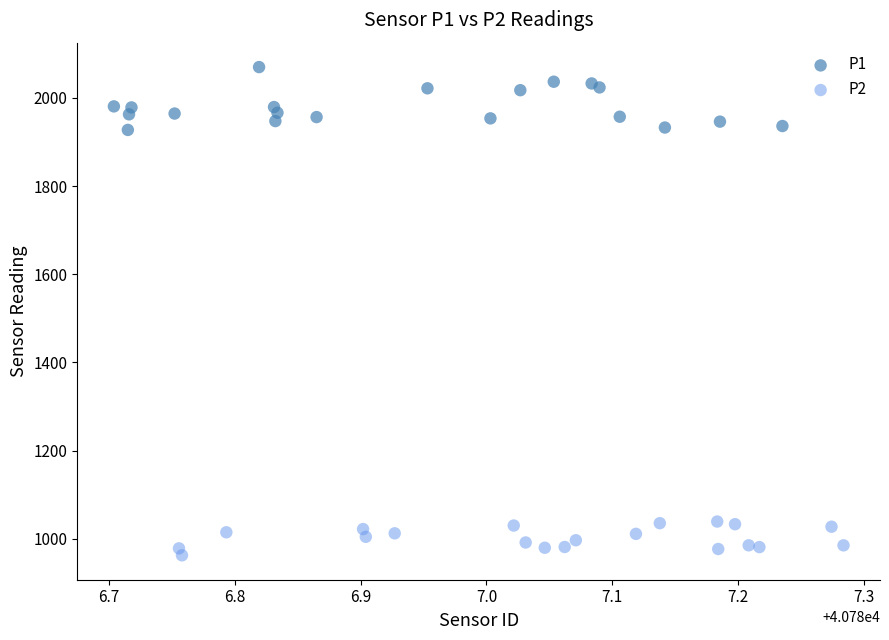

Which series reaches the maximum Y coordinate?

P1